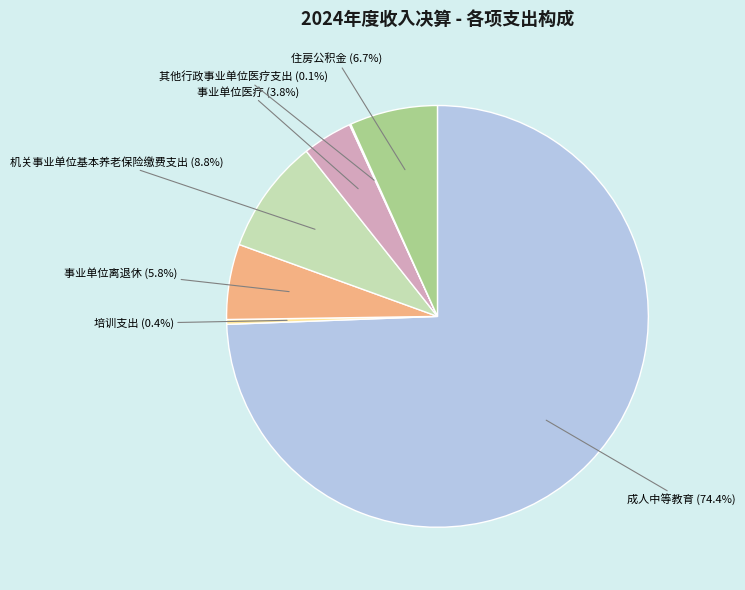

Which slice is the largest?

成人中等教育